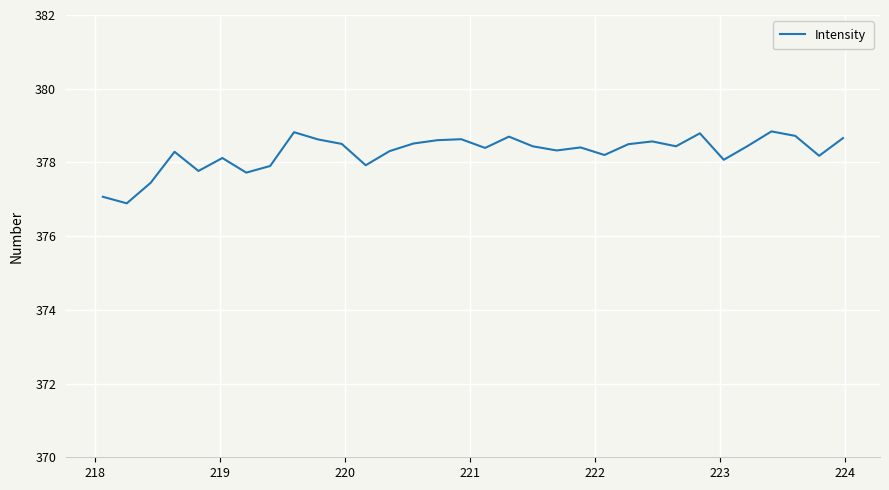

What is the average value?

378.3